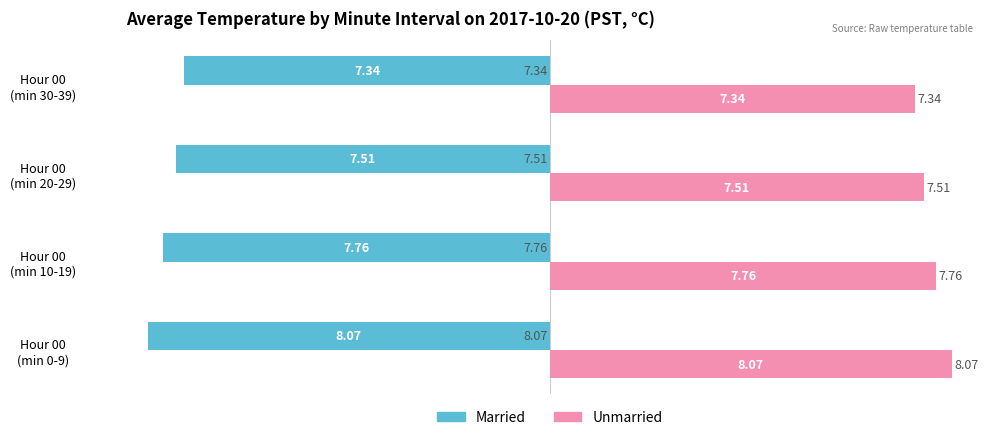

What is the difference between the maximum and second lowest values in the Unmarried series?

0.6